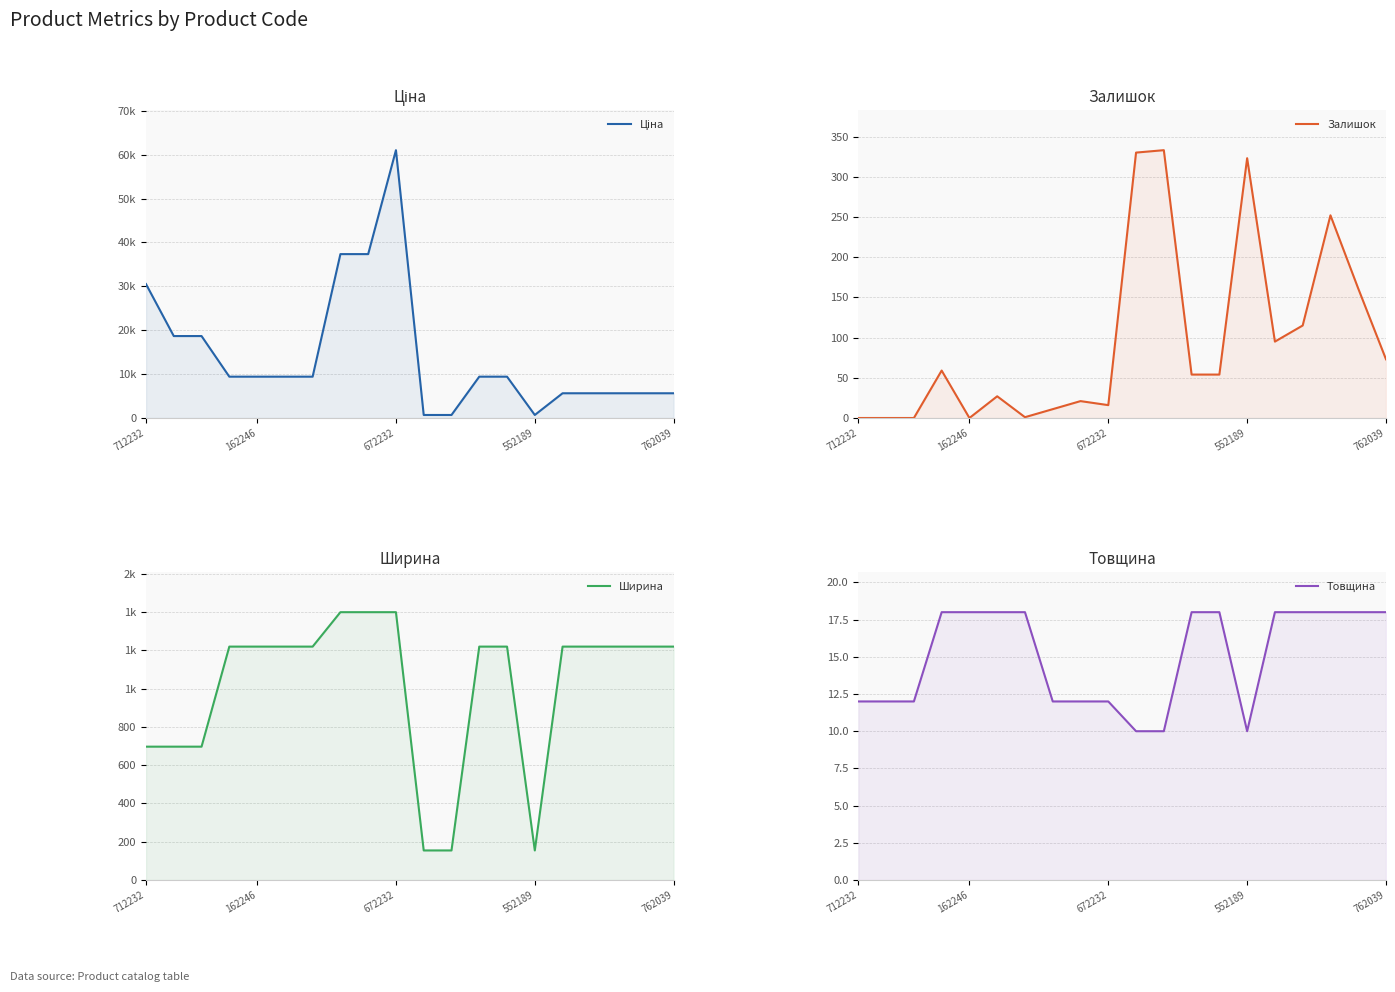

True or false: Ціна and Ширина intersect in this chart.

False